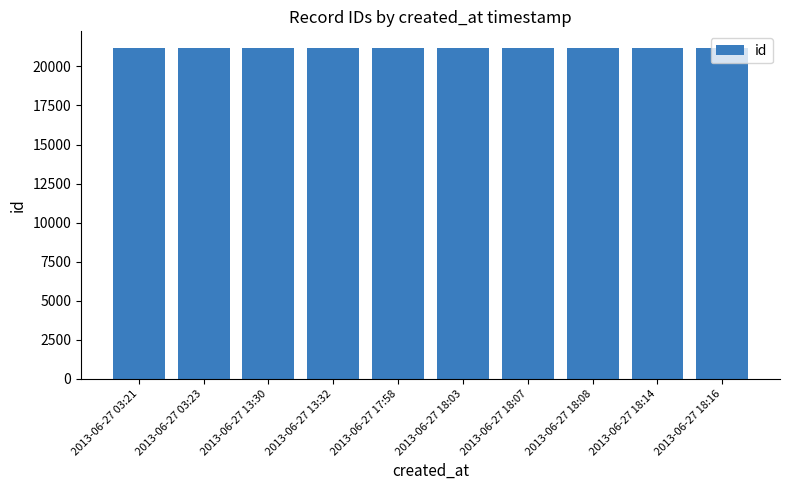

What is the difference between the values at 2013-06-27 13:32 and 2013-06-27 17:58?

1